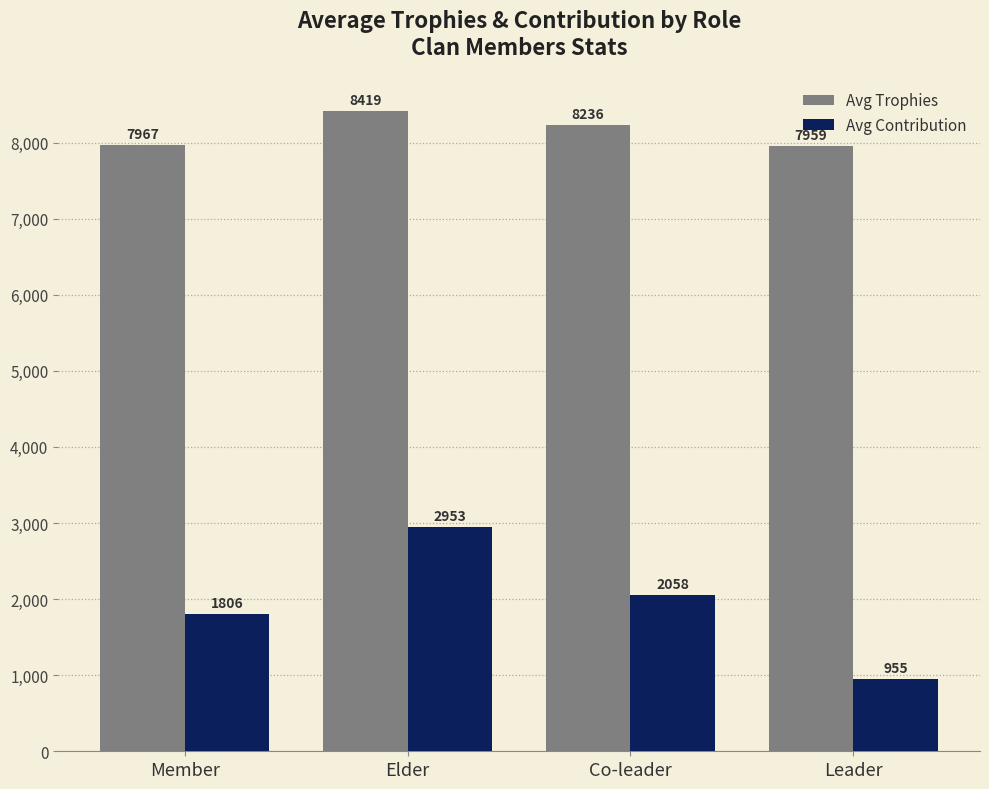

The Avg Trophies series shows 11513.9 at Elder. True or false?

False